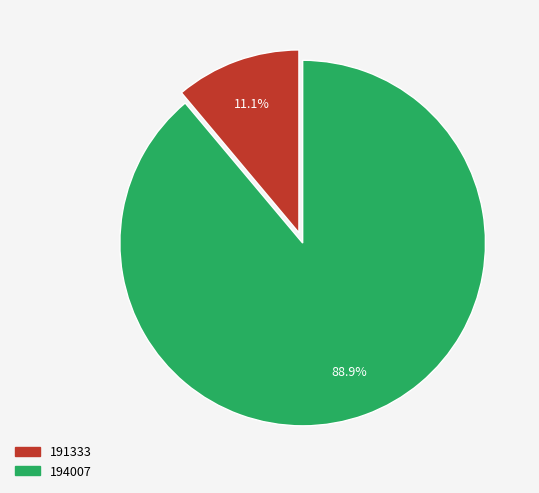

Is 191333 the majority of the pie?

No